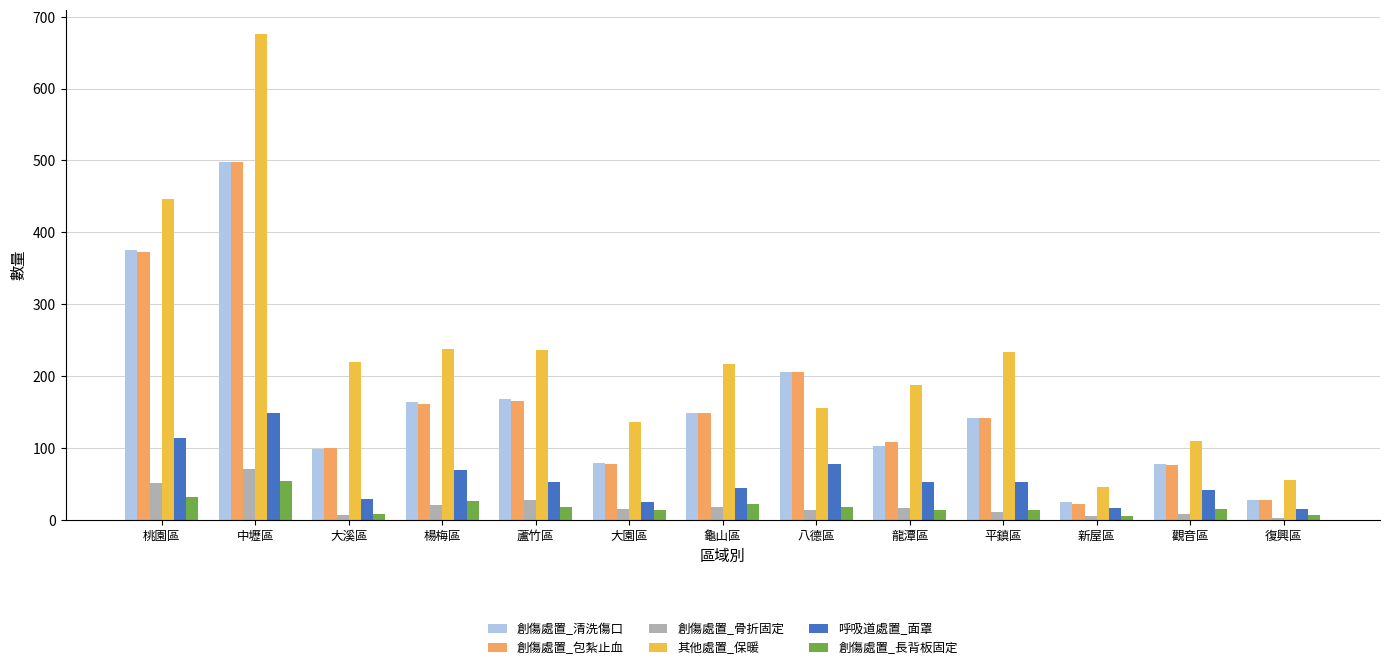

What is the maximum value shown in the chart?

676